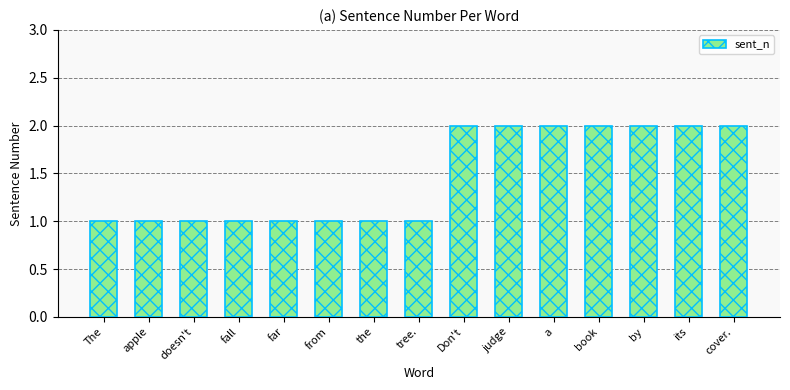

Approximately how many times larger is the value at its compared to The?

2.0